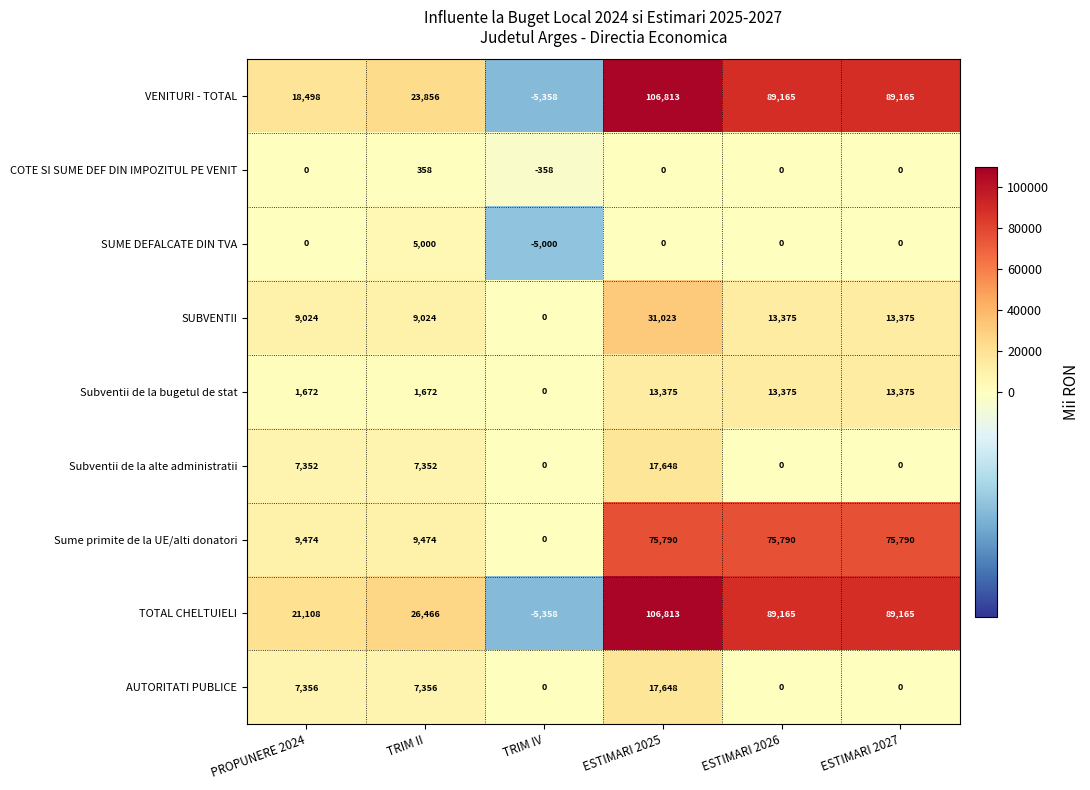

How many data points does each series have?

6